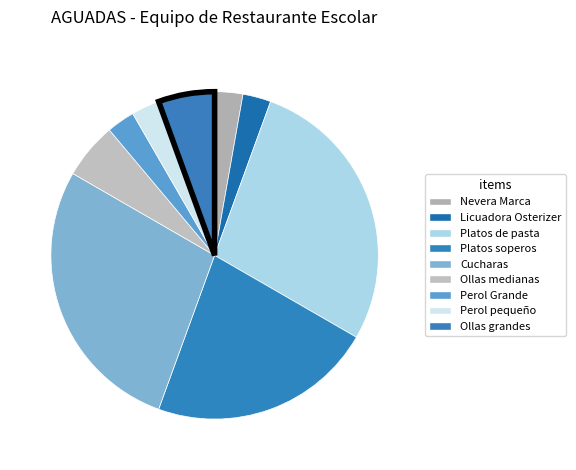

Rank the categories by value from lowest to highest.

Nevera Marca, Licuadora Osterizer, Perol Grande, Perol pequeño, Ollas medianas, Ollas grandes, Platos soperos, Platos de pasta, Cucharas